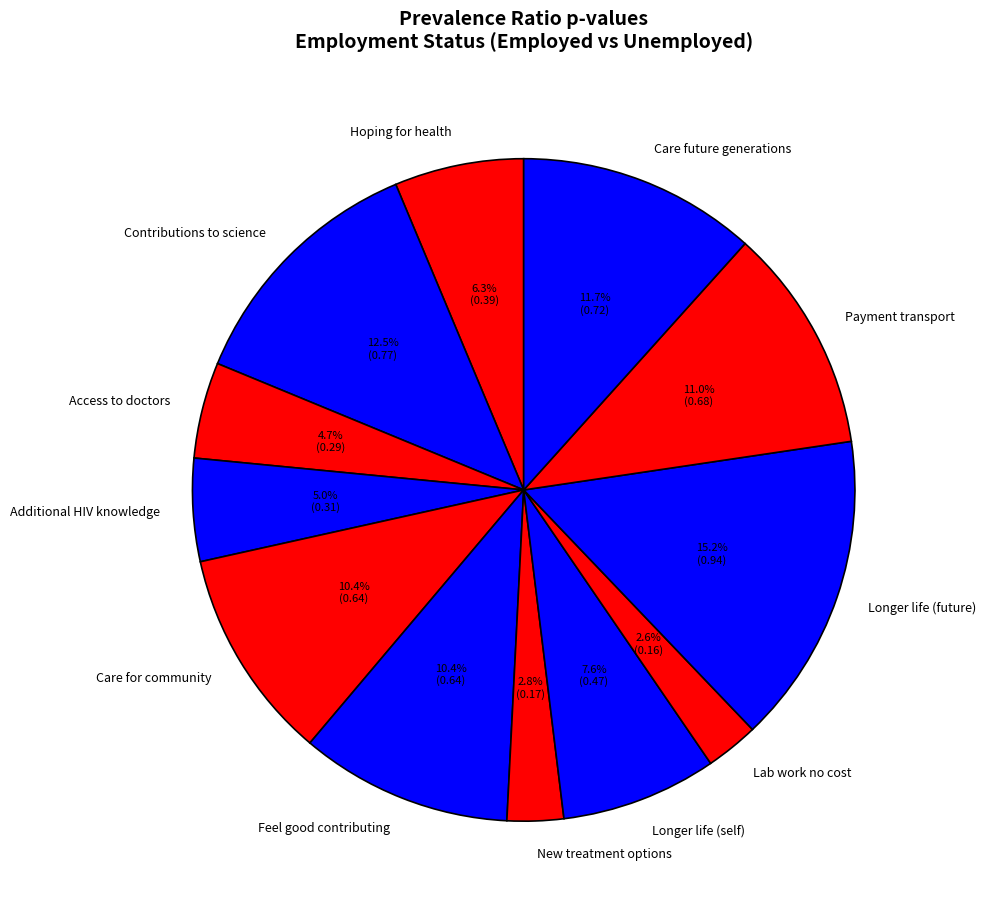

How much of the chart is everything except Longer life (future)?

84.8%